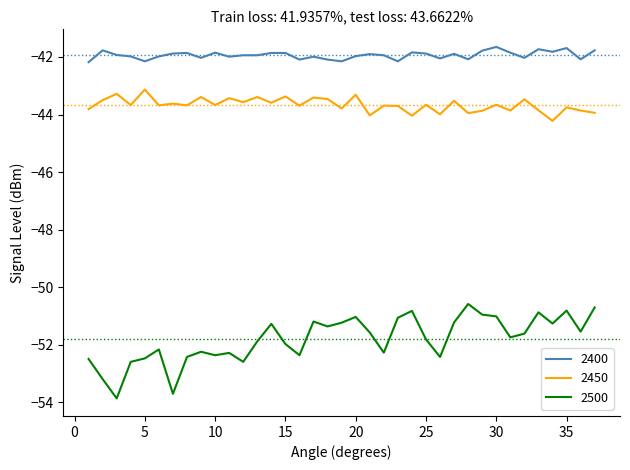

What is the sum of all 2500 values?

-1916.9